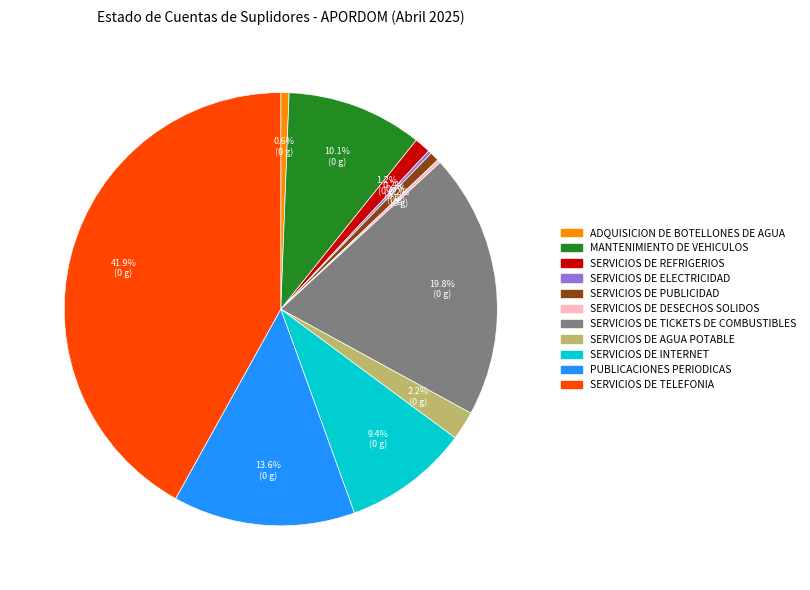

Is it true that SERVICIOS DE REFRIGERIOS is 13% of the pie?

False